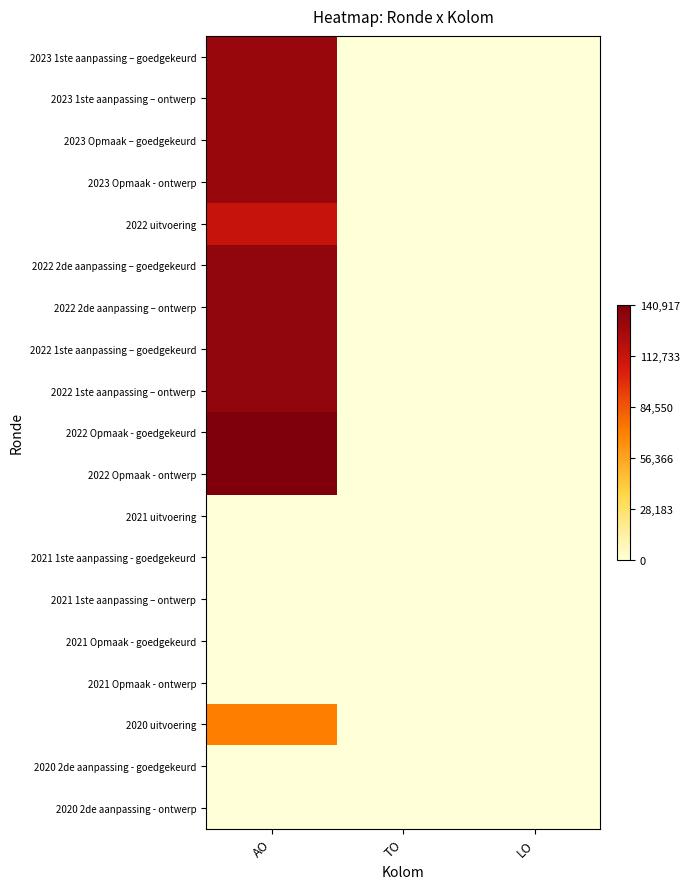

Which has a higher value, TO or LO?

TO